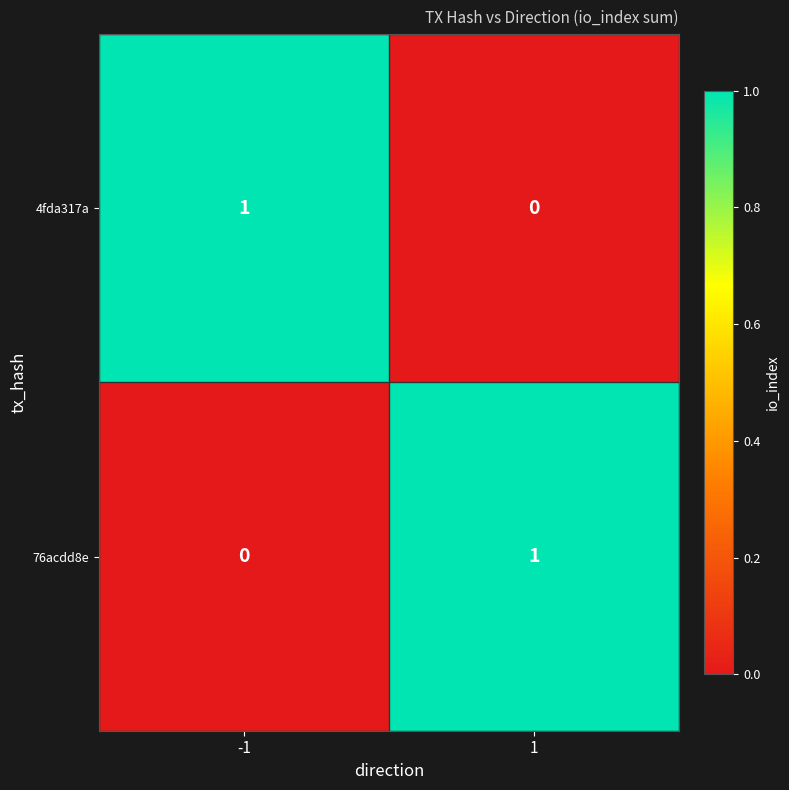

True or false: 76acdd8e has a value of 2 at 1.

False